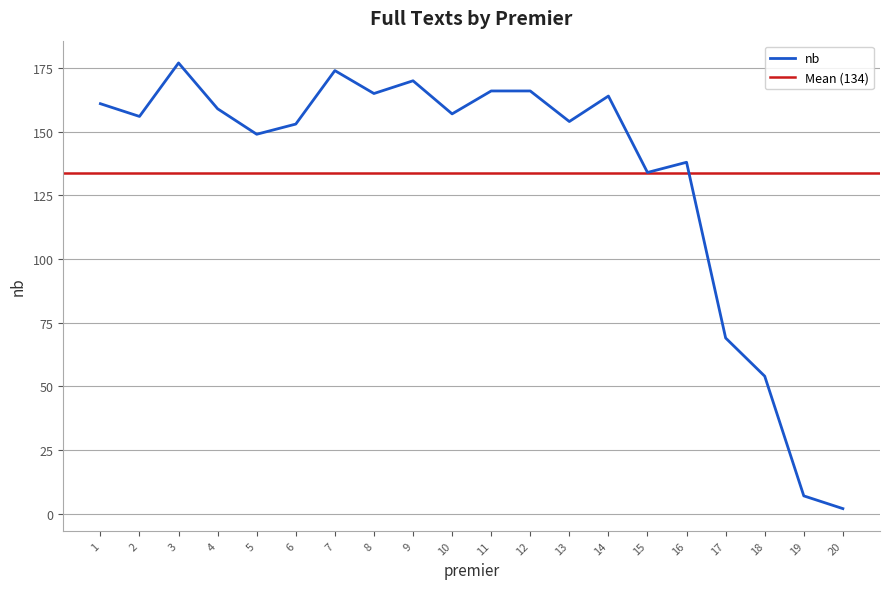

True or false: the data shows 259 at 10.

False